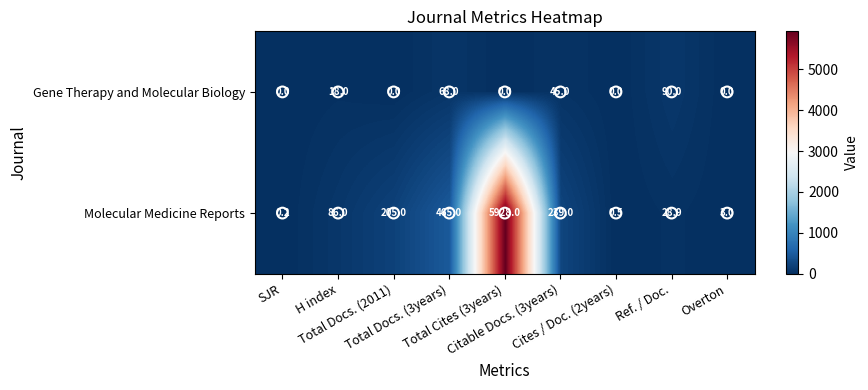

What is the maximum value shown in the chart?

5928.0